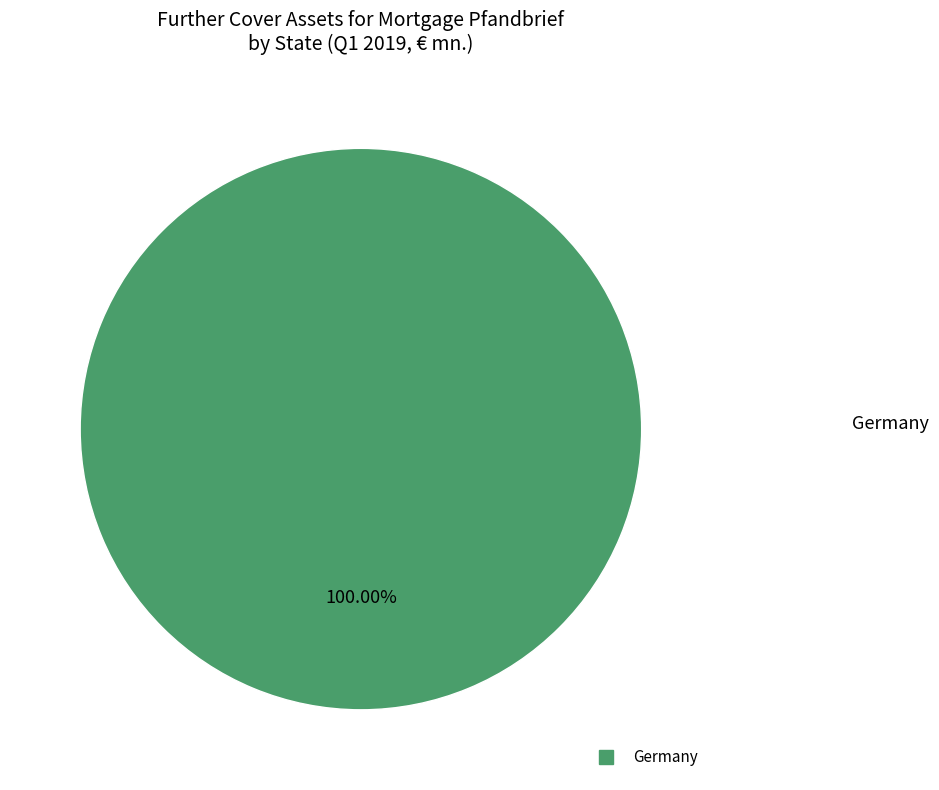

Is there a majority slice in this chart?

Yes